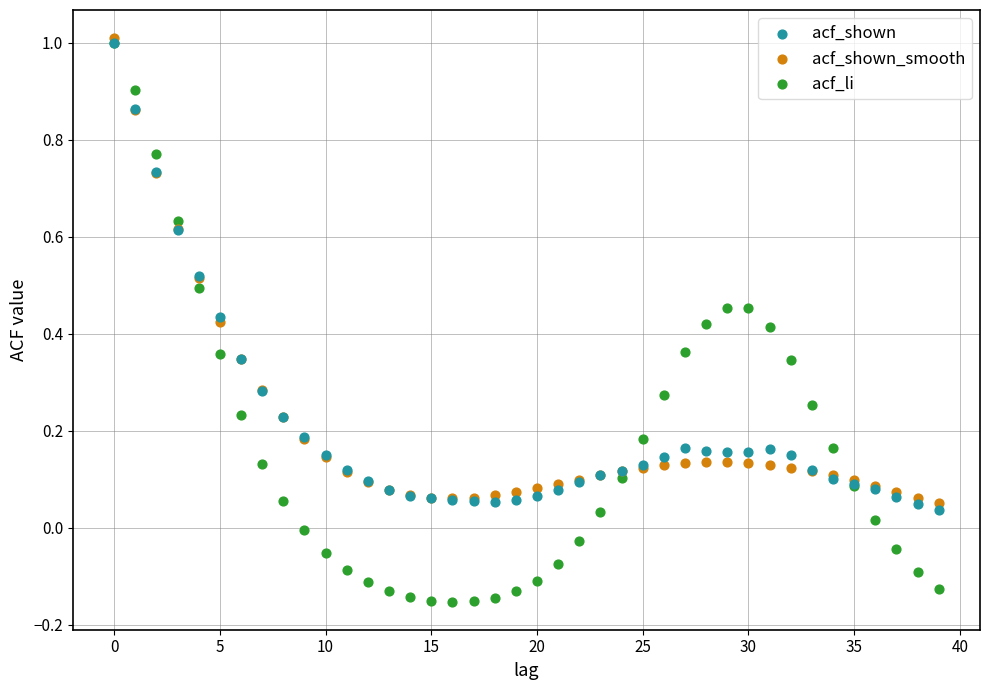

Which series has the largest Y range (max minus min)?

acf_li